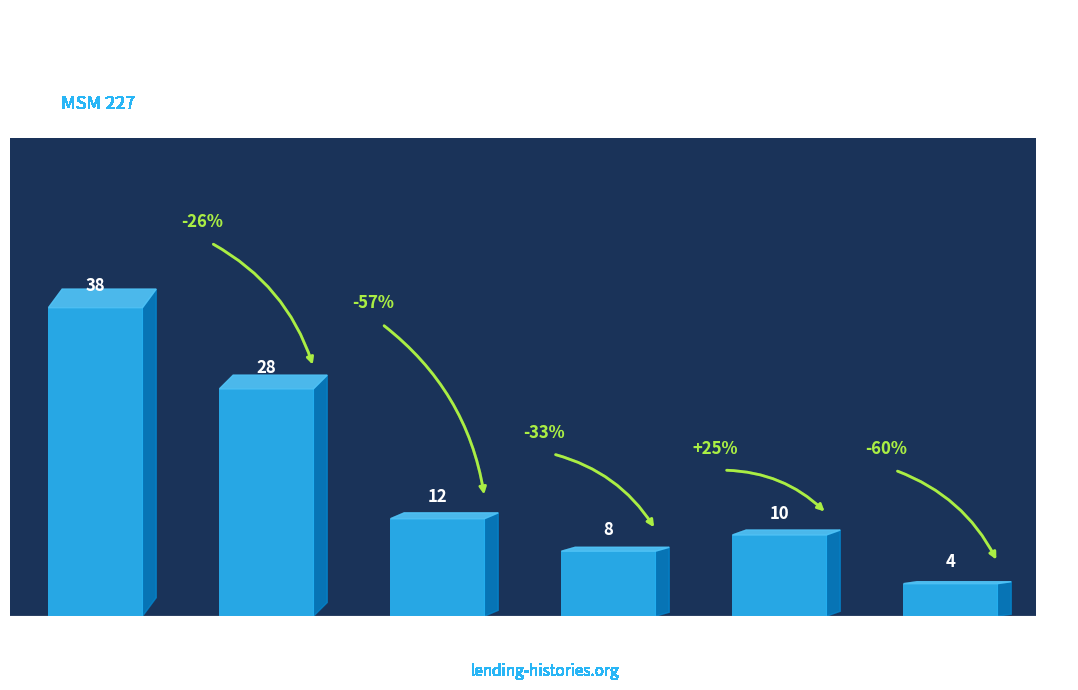

What is the value of the 2nd bar from the left?

28